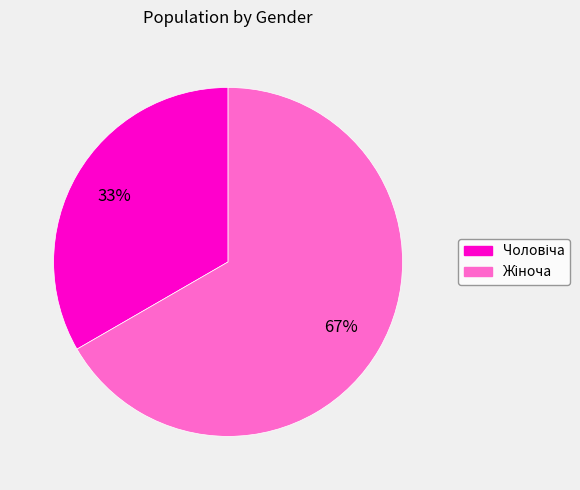

Is there any slice that represents more than half of the pie?

Yes